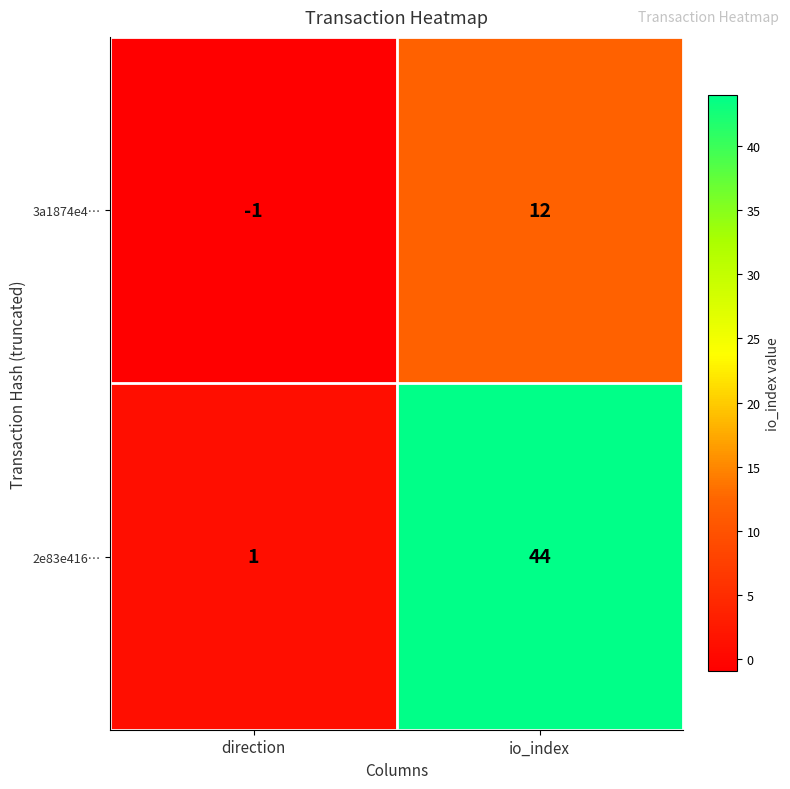

List the series in order of their overall mean, highest first.

2e83e416…, 3a1874e4…